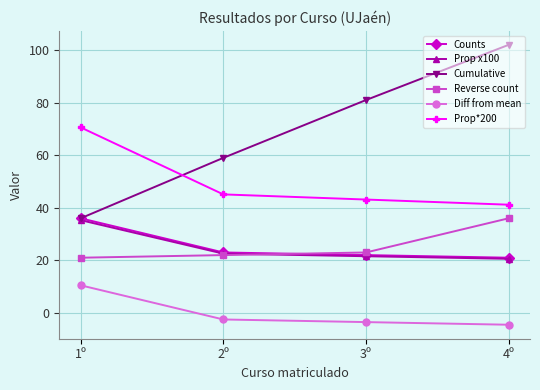

What is the highest value of the Cumulative series?

102.0